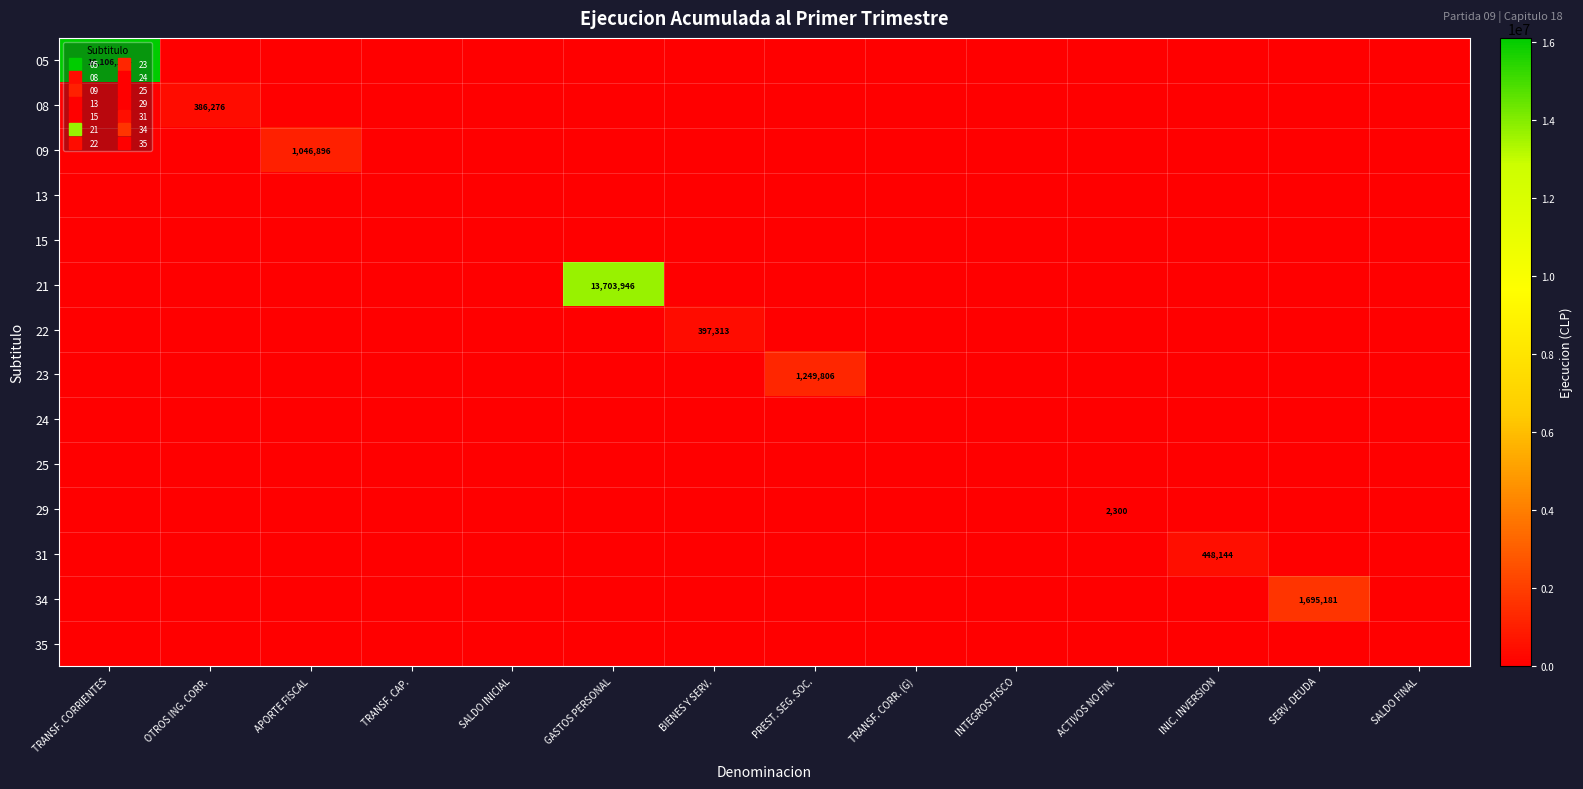

How many values in the 34 series exceed 0?

1